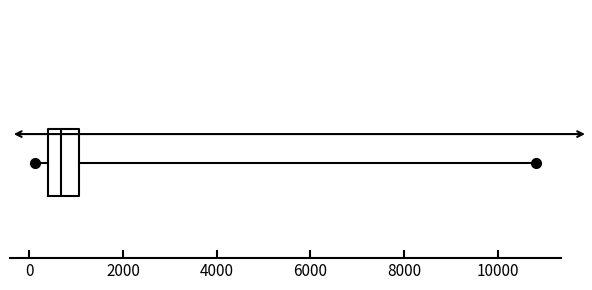

Transcribe this box plot: give where the median line is, the range the box spans, and where the two whiskers end, as read against the x-axis. The values are not printed on the chart, so give them approximately, as read against the axis.

median 600, box 400 to 1000, whiskers 200 to 10800